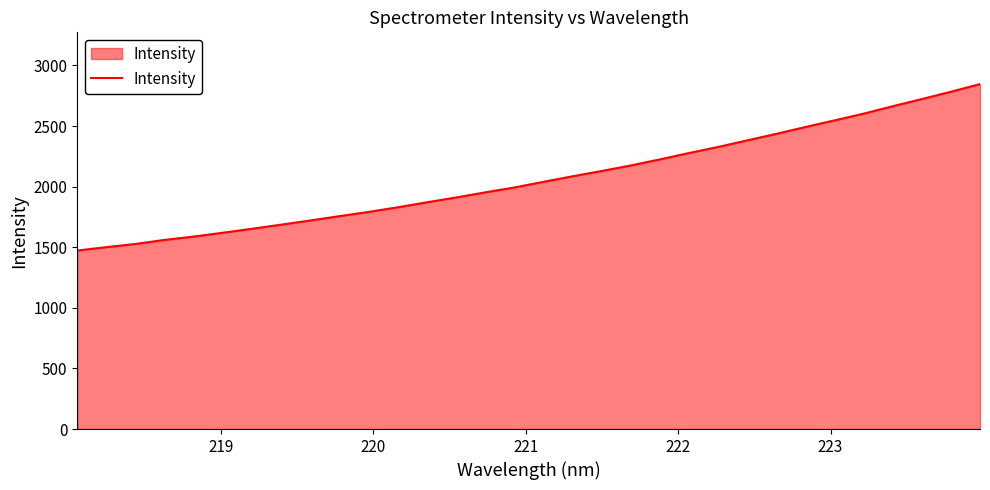

What is the greatest value displayed?

2845.9